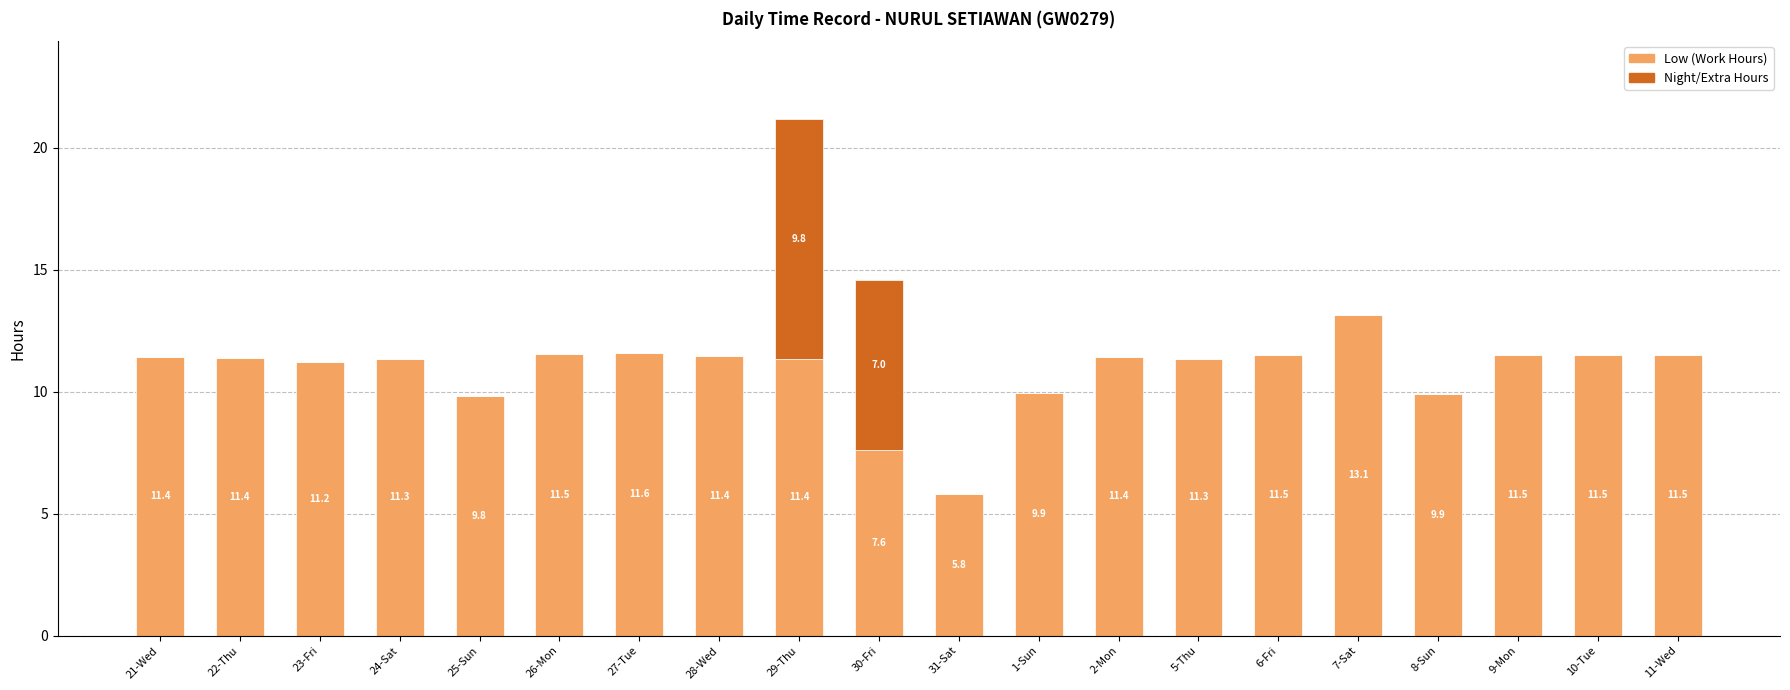

The Low (Work Hours) series shows 5.2 at 7-Sat. True or false?

False